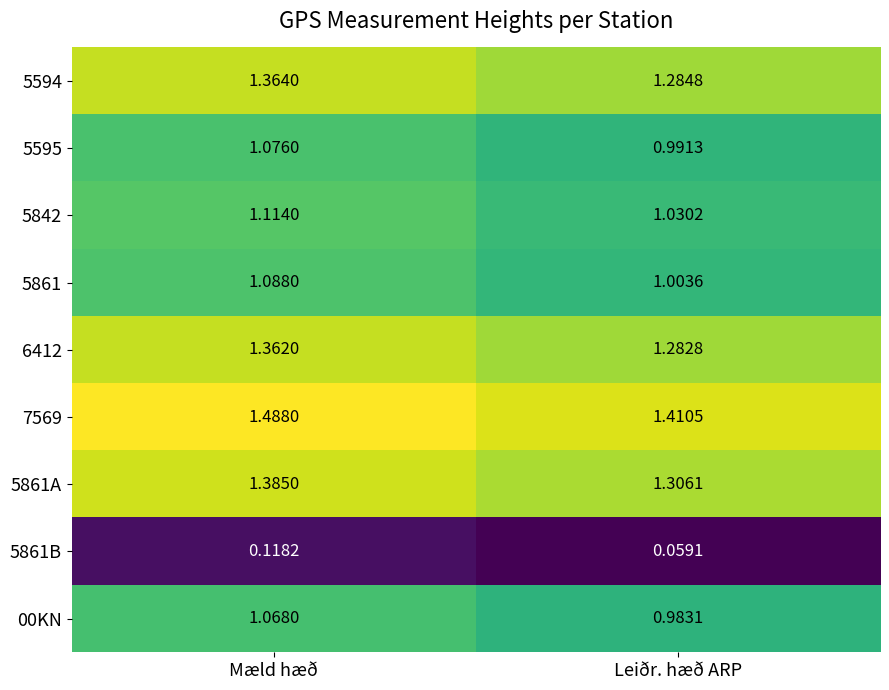

How many categories are shown in the chart?

2